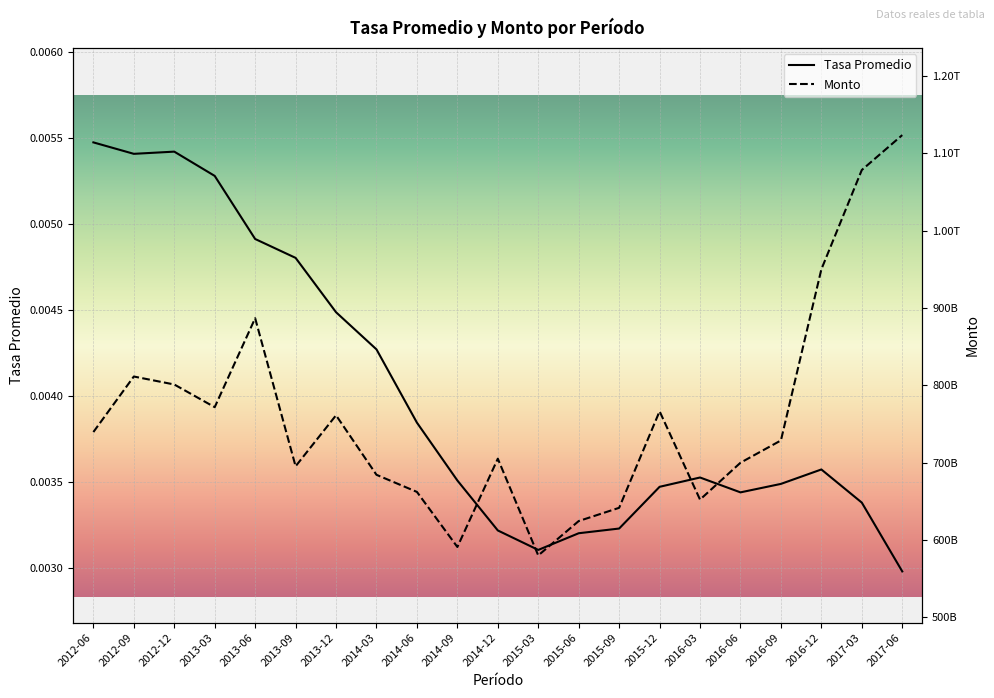

Which label corresponds to the largest value in the chart?

2017-06